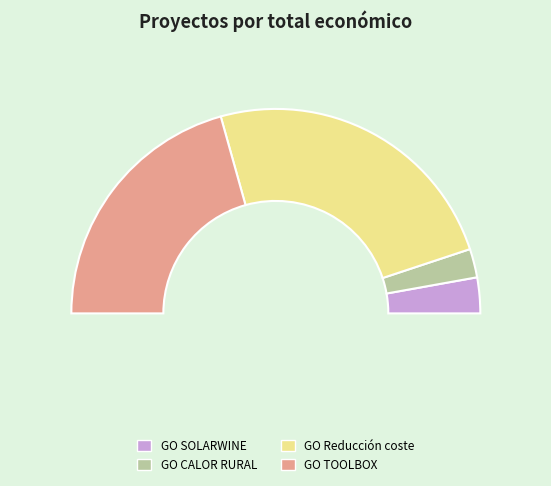

What percentage is the GO TOOLBOX slice, to the nearest percent?

41%